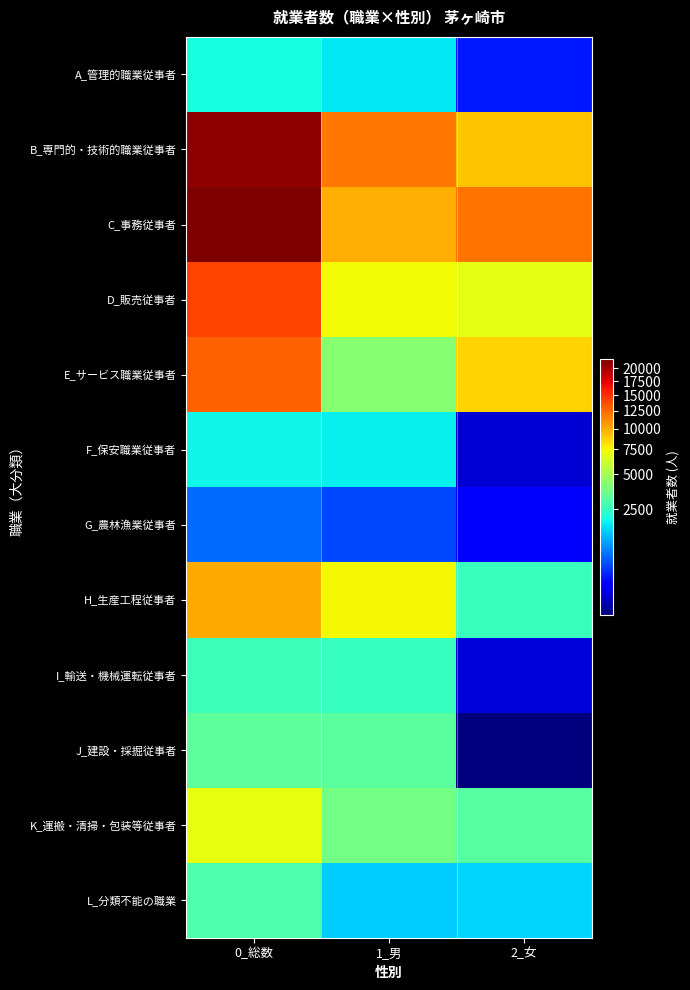

Rank the series by their maximum value, from highest to lowest.

C_事務従事者, B_専門的・技術的職業従事者, D_販売従事者, E_サービス職業従事者, H_生産工程従事者, K_運搬・清掃・包装等従事者, J_建設・採掘従事者, L_分類不能の職業, I_輸送・機械運転従事者, A_管理的職業従事者, F_保安職業従事者, G_農林漁業従事者